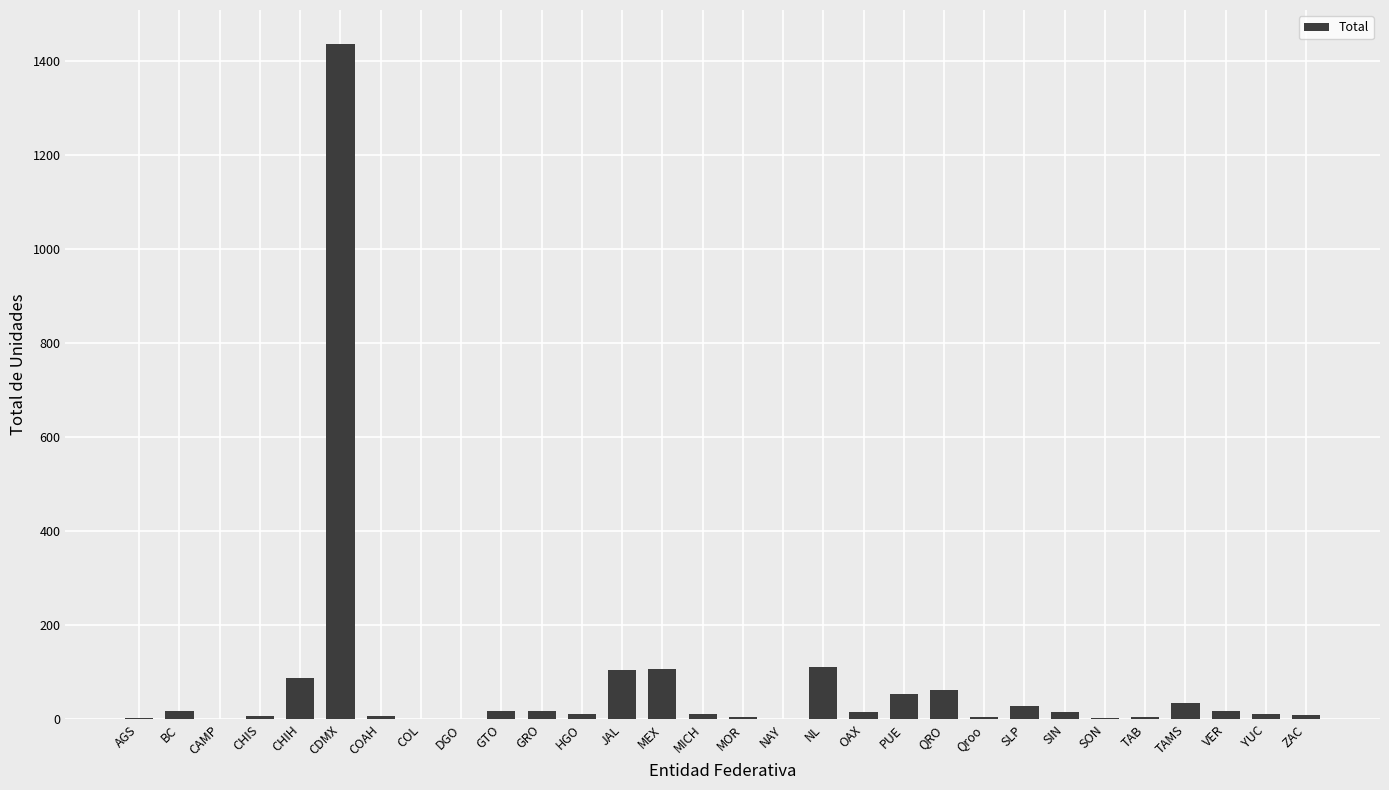

Which label corresponds to the largest value in the chart?

CDMX